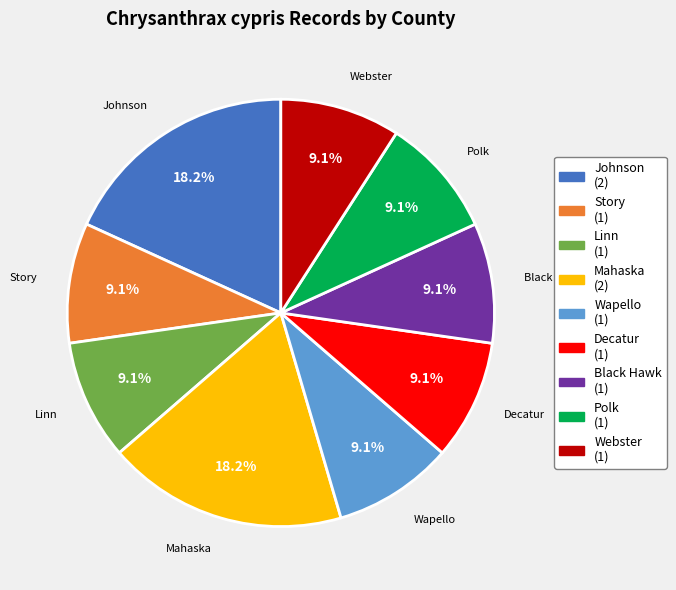

Which has a higher value, Johnson or Webster?

Johnson